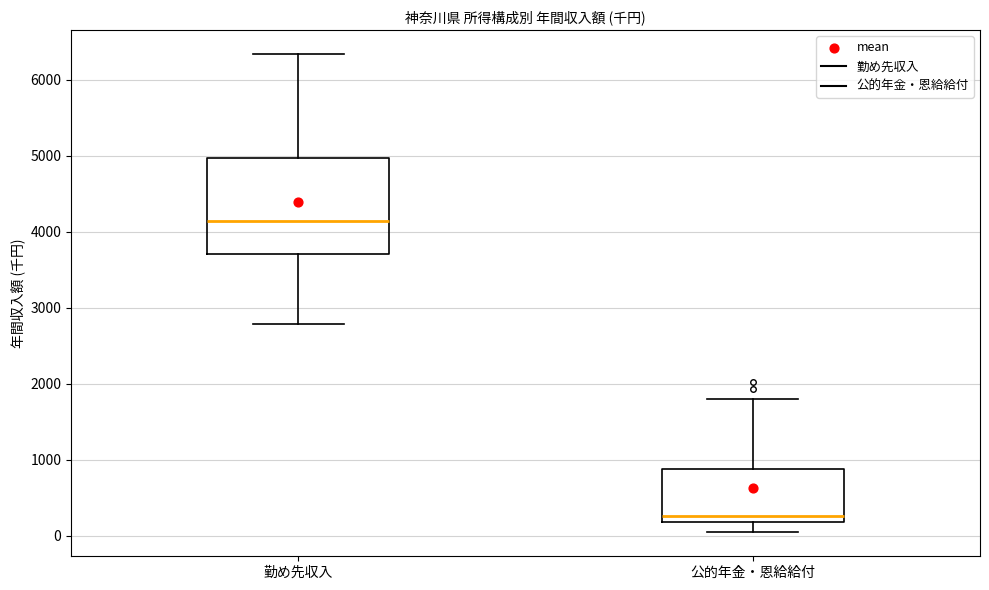

Reading left to right, transcribe this box plot: for each box, give where its median line is, the range the box spans, and where its two whiskers end, as read against the y-axis. The values are not printed on the chart, so give them approximately, as read against the axis.

勤め先収入: median 4100, box 3700 to 5000, whiskers 2800 to 6300
公的年金・恩給給付: median 300, box 200 to 900, whiskers 0 to 1800